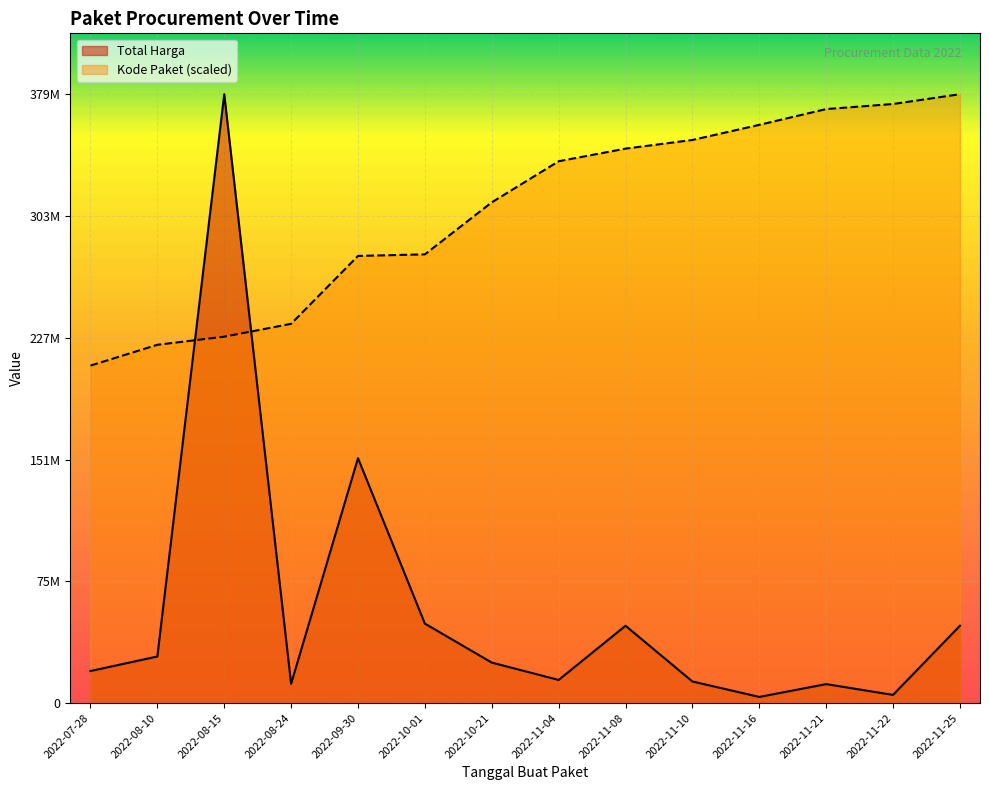

Where is the first local maximum for Total Harga?

2022-08-15